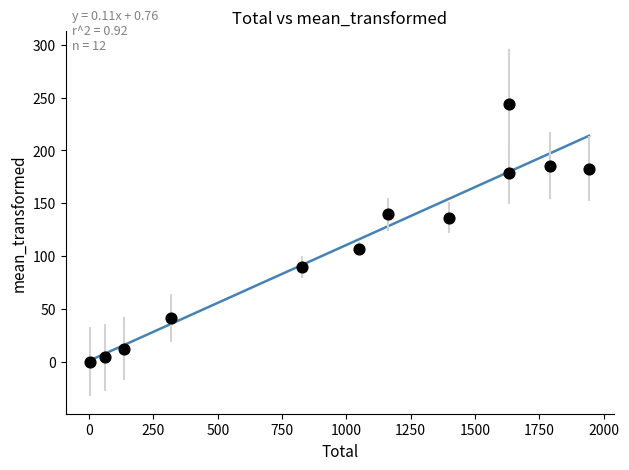

What is the range of X values (max minus min)?

1938.7